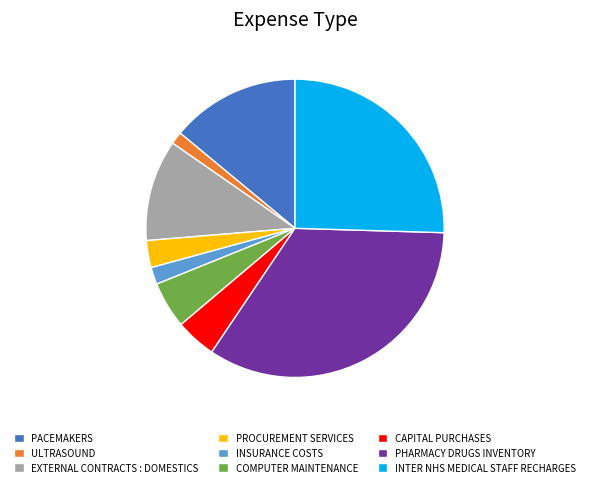

Between CAPITAL PURCHASES and PHARMACY DRUGS INVENTORY, which is larger?

PHARMACY DRUGS INVENTORY